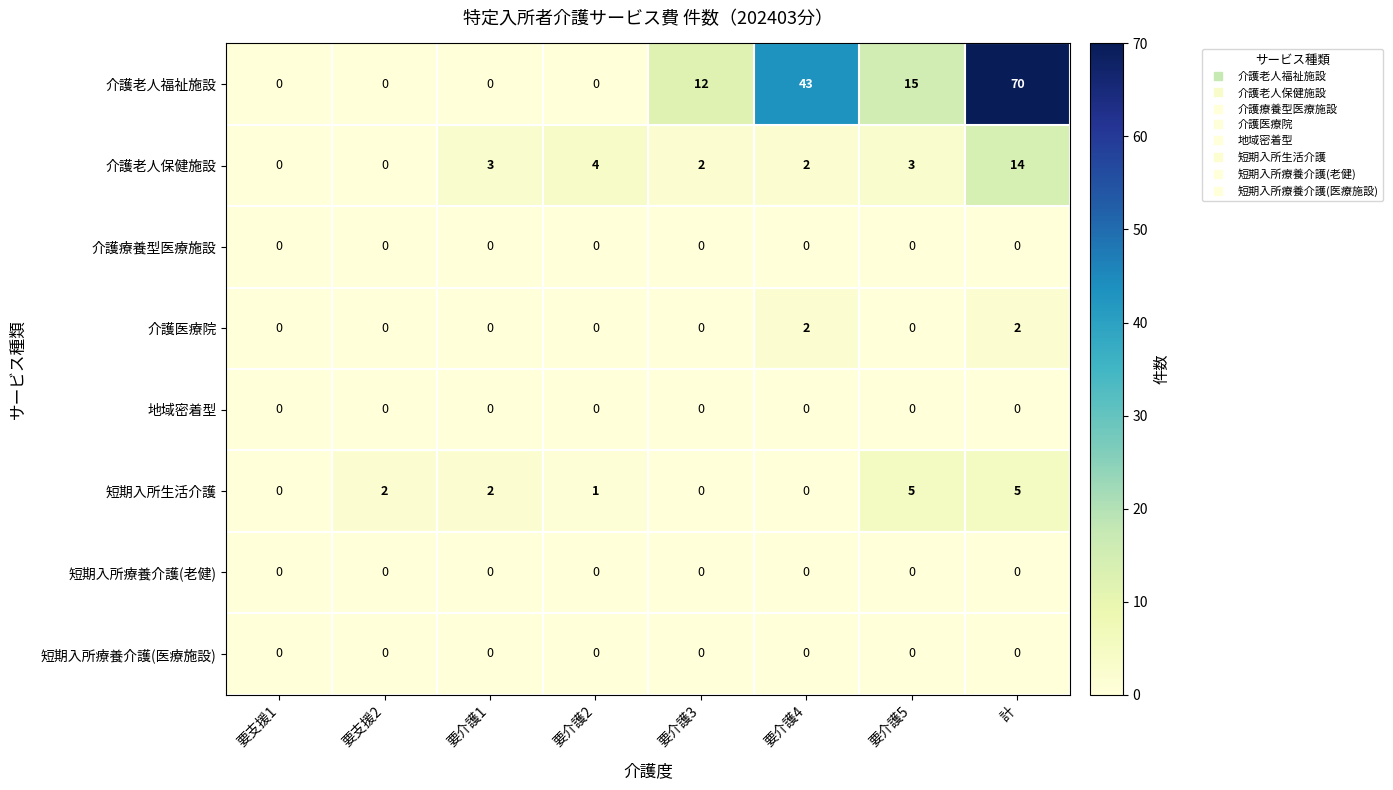

What is the difference between the maximum and minimum values in the 介護老人福祉施設 series?

70